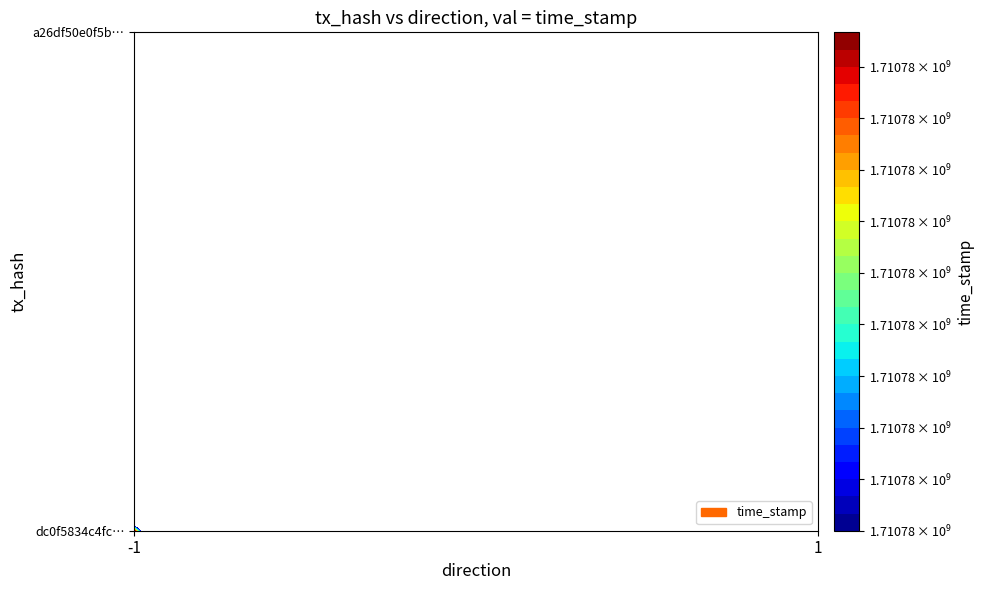

What is the sum of the dc0f5834c4fc34d275ab4a492715d71649edacb values at direction and time_stamp?

1710778308